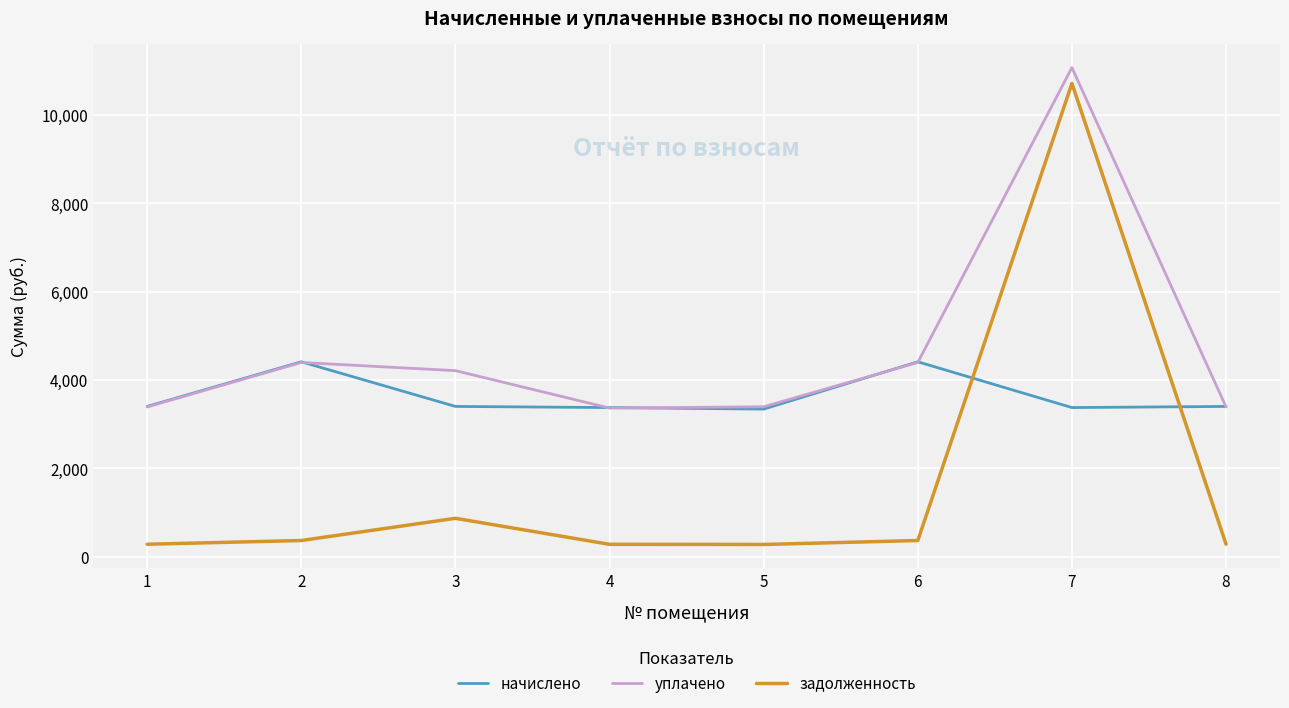

True or false: уплачено and задолженность cross at least once.

False